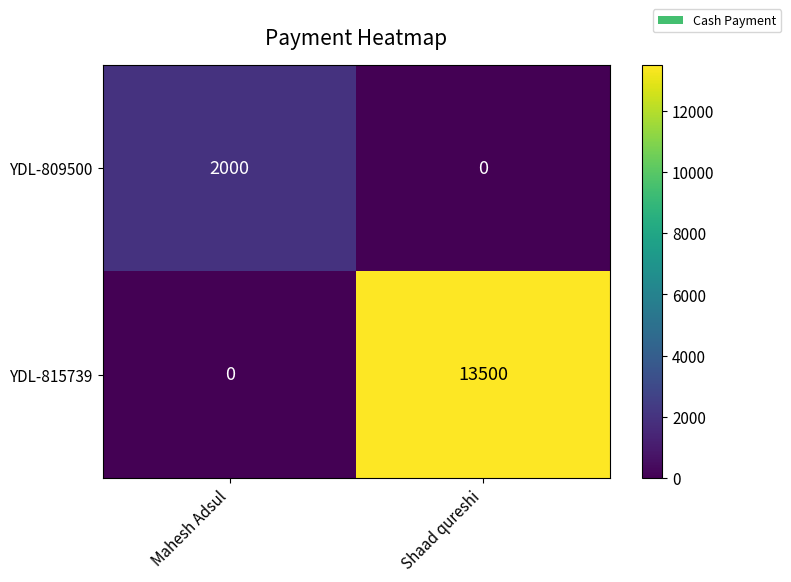

Which category has the highest value across all series?

Shaad qureshi